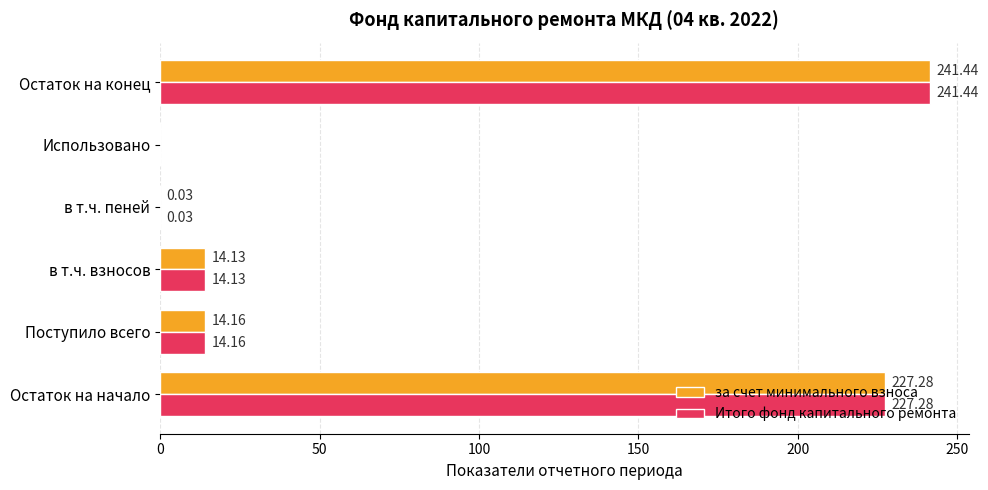

What is the maximum value shown in the chart?

241.4